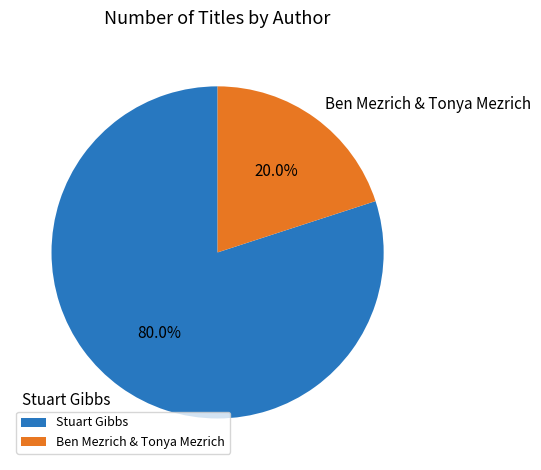

Rank the categories by value from highest to lowest.

Stuart Gibbs, Ben Mezrich & Tonya Mezrich